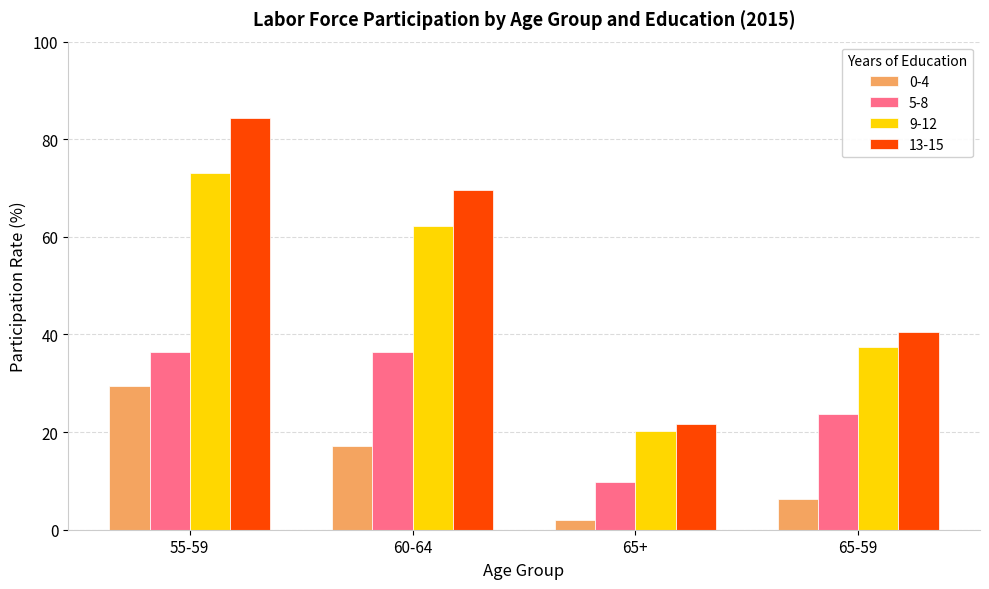

What is the difference between the maximum and minimum values in the 13-15 series?

62.7